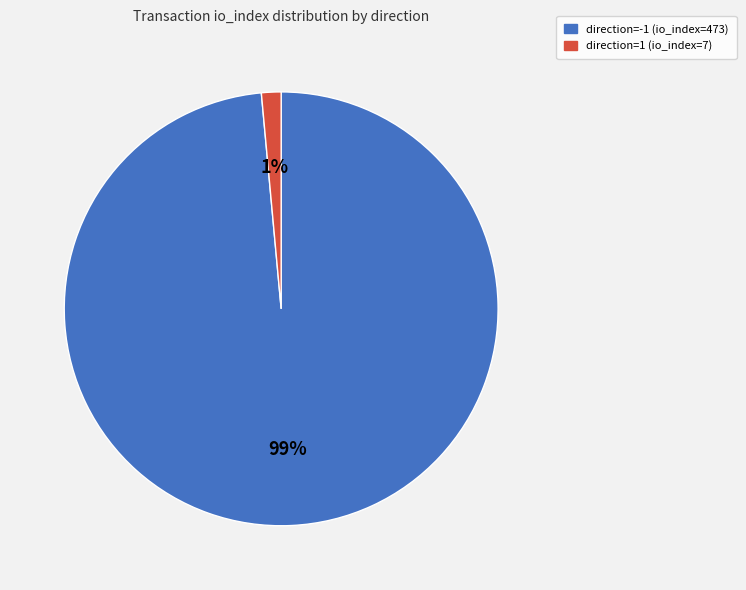

How many slices are in this pie chart?

2